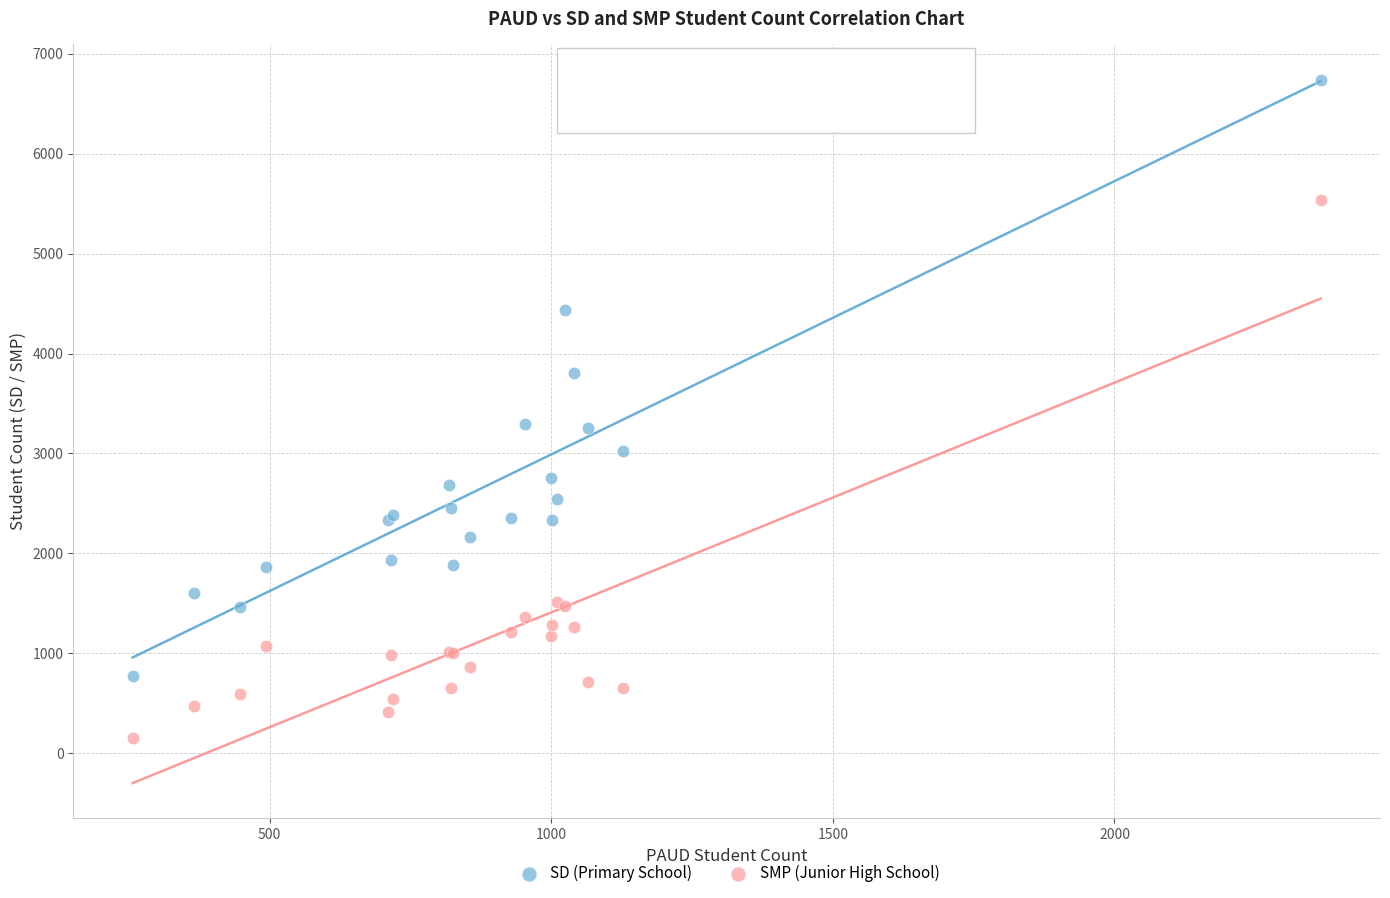

What are all the series names shown in the legend?

SD (Primary School), SMP (Junior High School)